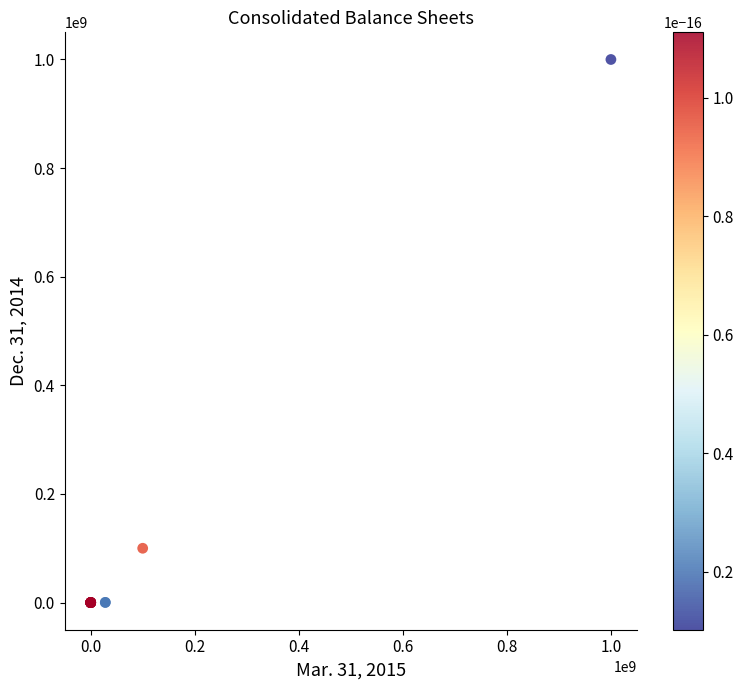

What Y value in the scatter plot is closest to 500000000?

100000000.0